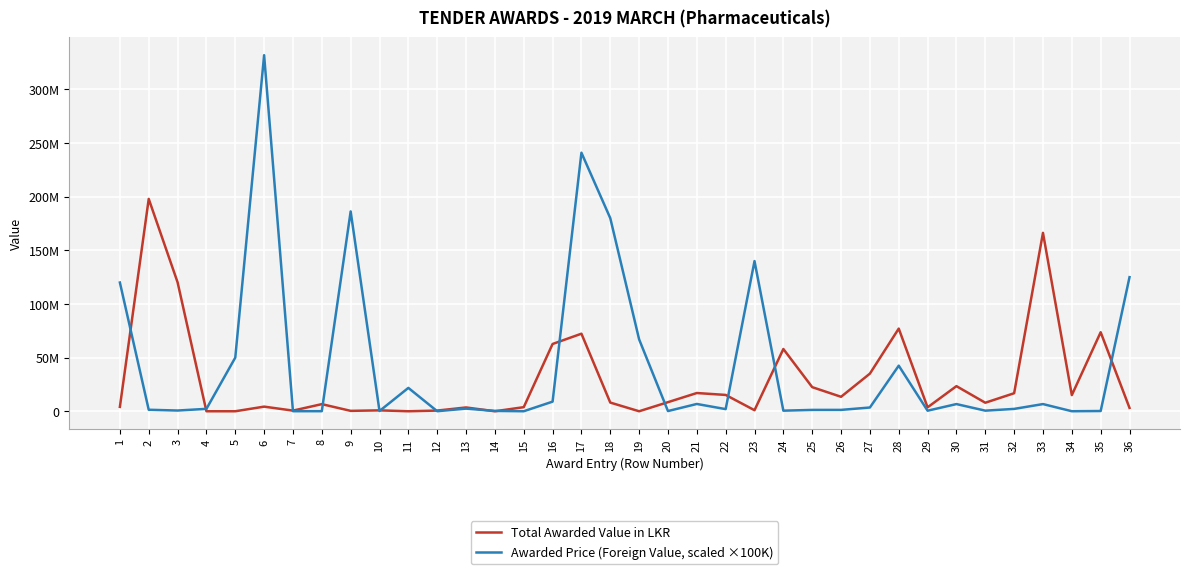

How many positive values does the Total Awarded Value in LKR series have?

31